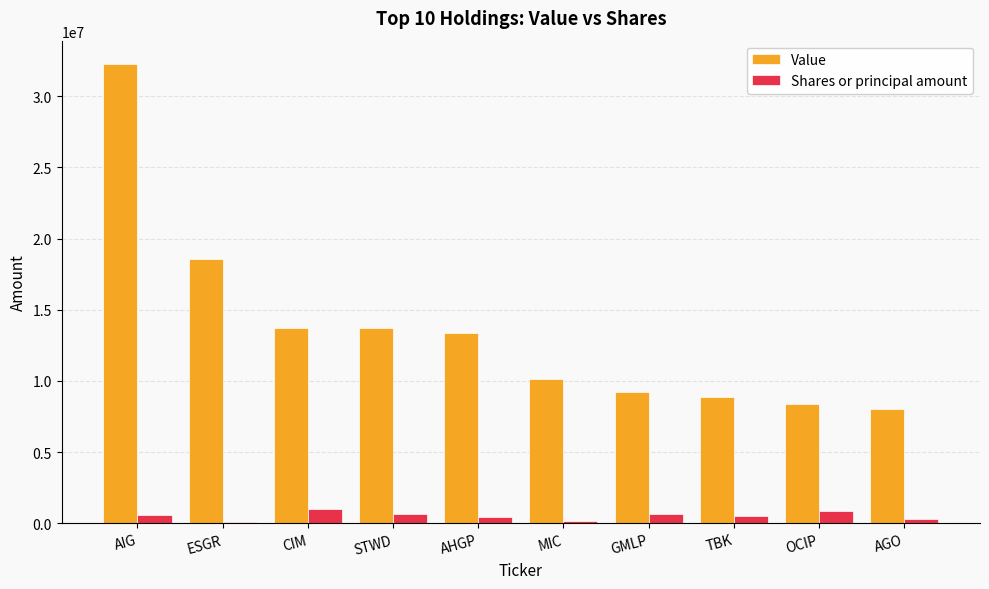

What position from the right is GMLP?

4